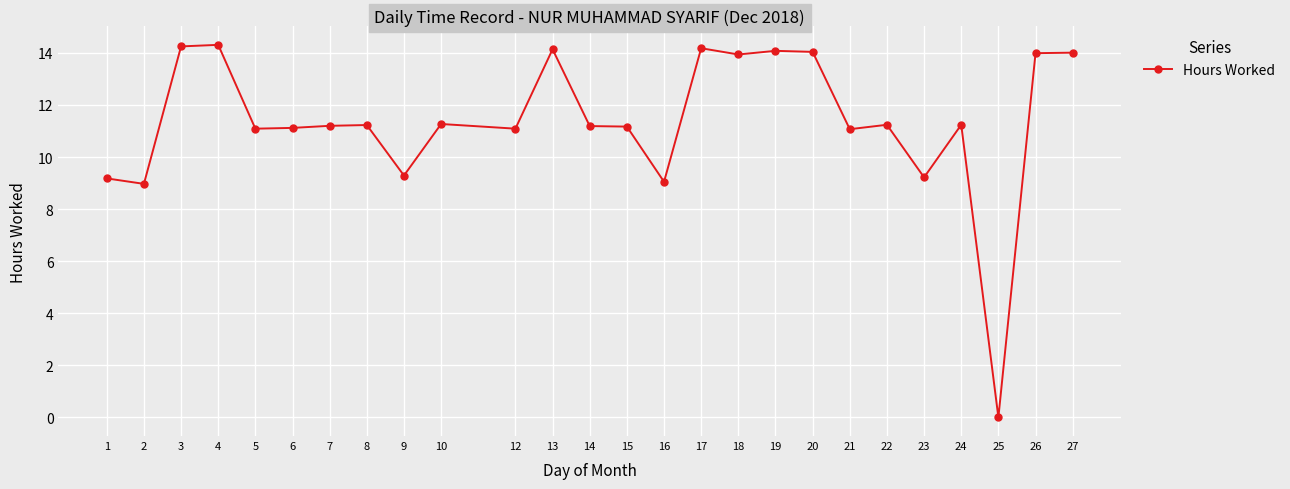

Does the chart display data point markers on the line(s)?

Yes